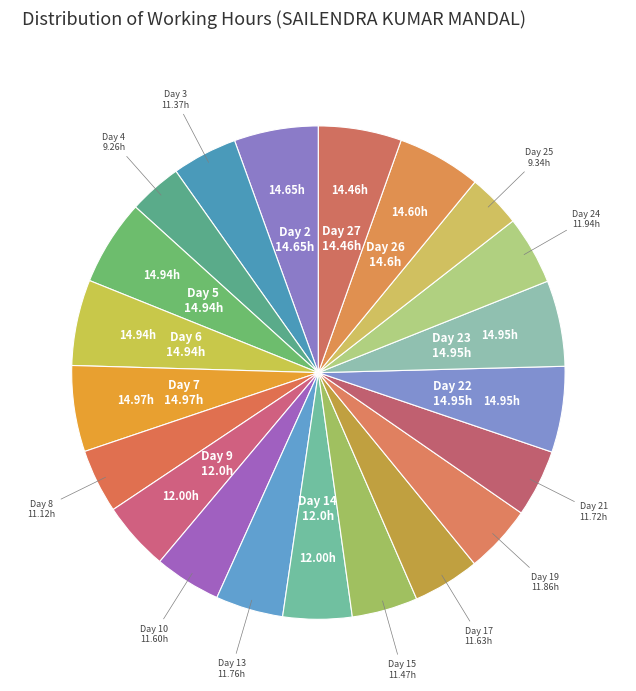

What is the ratio of the value at Day 25 to the value at Day 21?

0.8